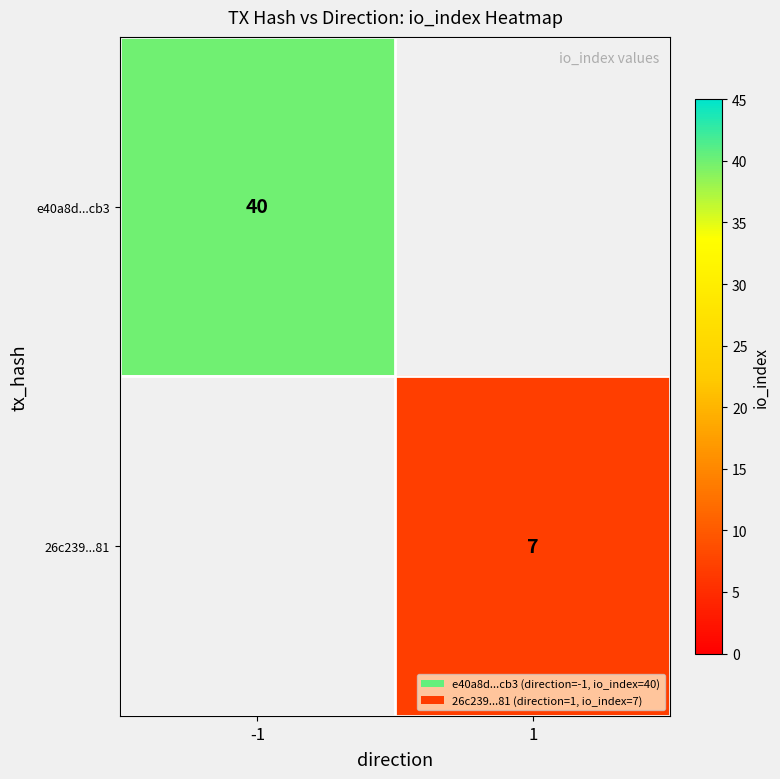

Which category has the highest value across all series?

-1